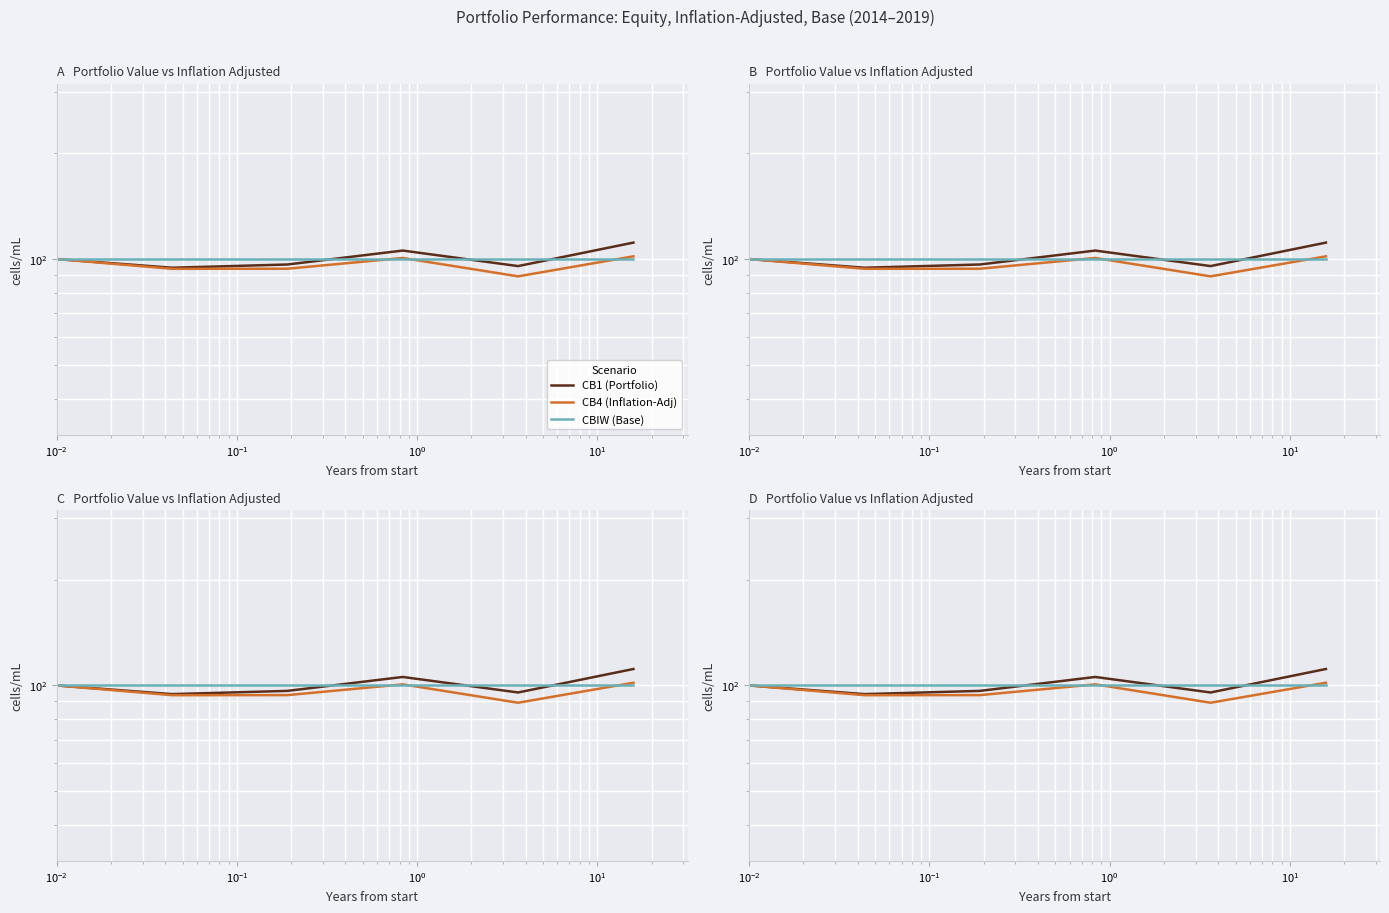

What is the average value of the CBIW (Base) series?

100.0